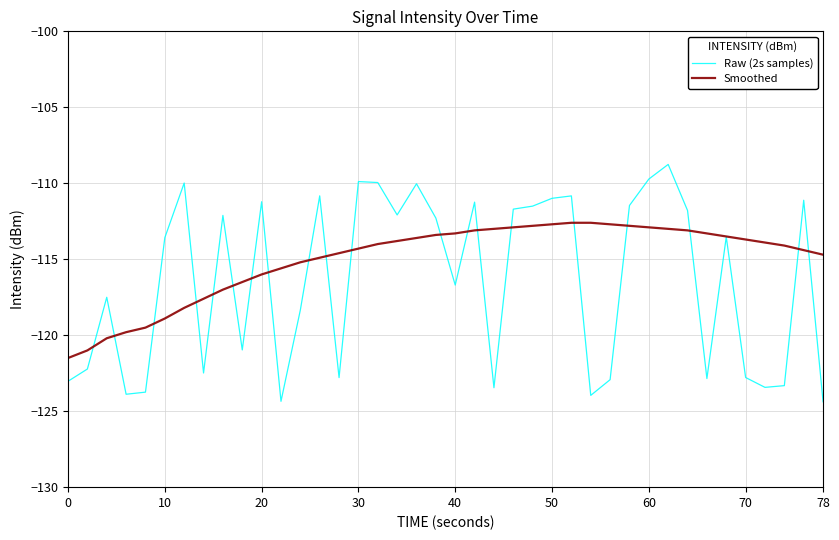

What is the maximum value shown in the chart?

-108.8